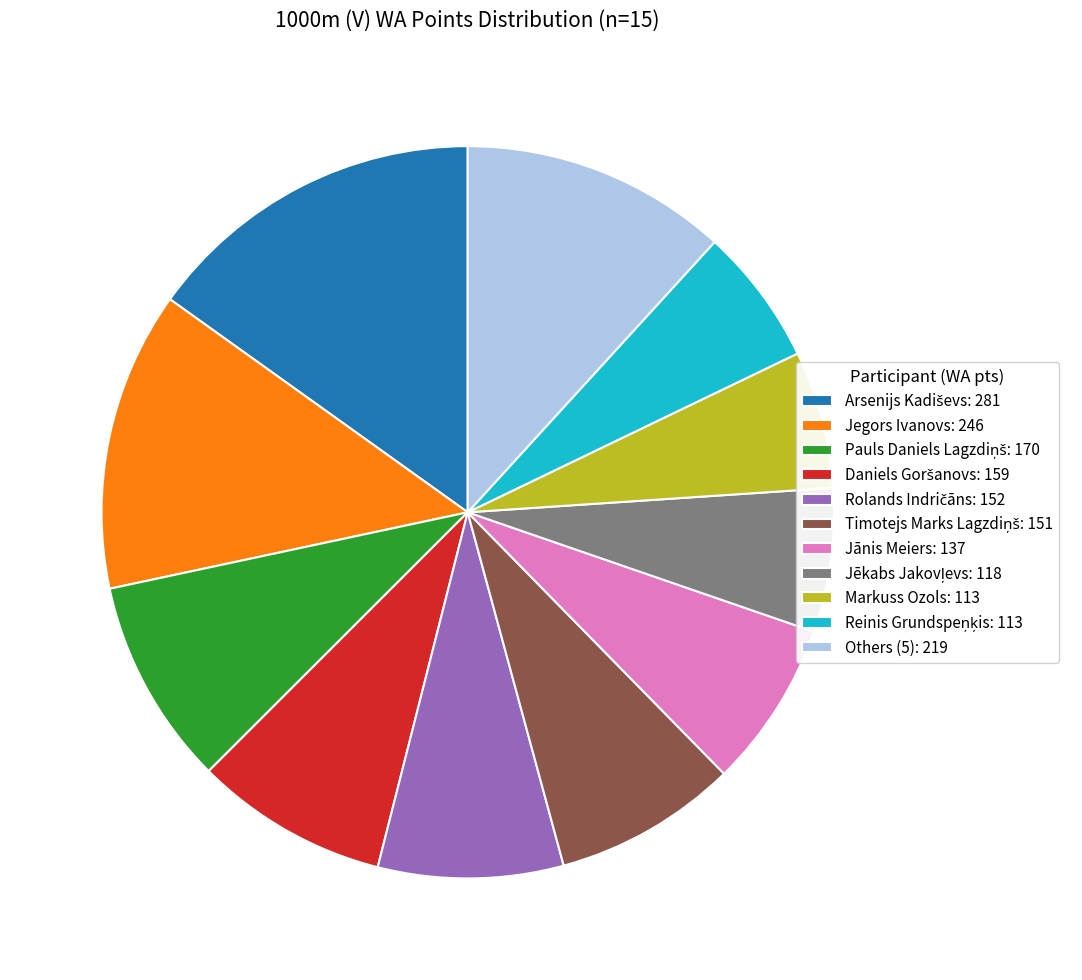

Is it true that Others (5): 219 is 4% of the pie?

False